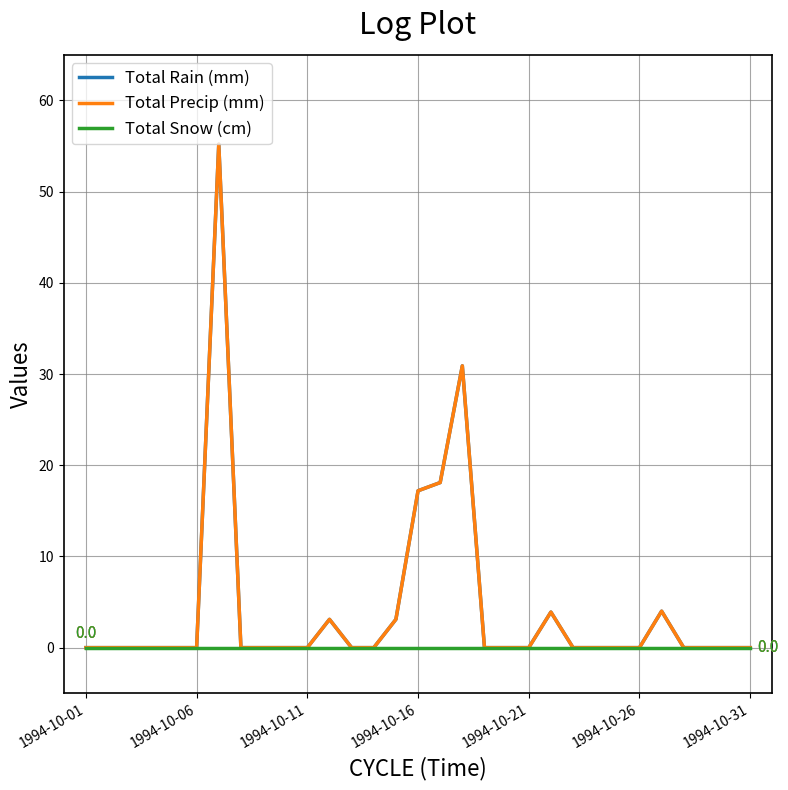

How many interior local peaks does the Total Precip (mm) series have?

5